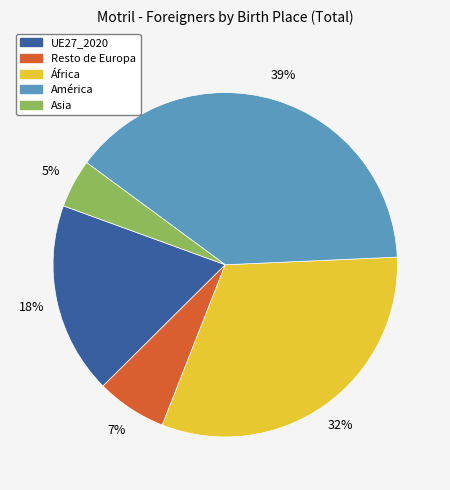

Rank the categories by value from highest to lowest.

América, África, UE27_2020, Resto de Europa, Asia